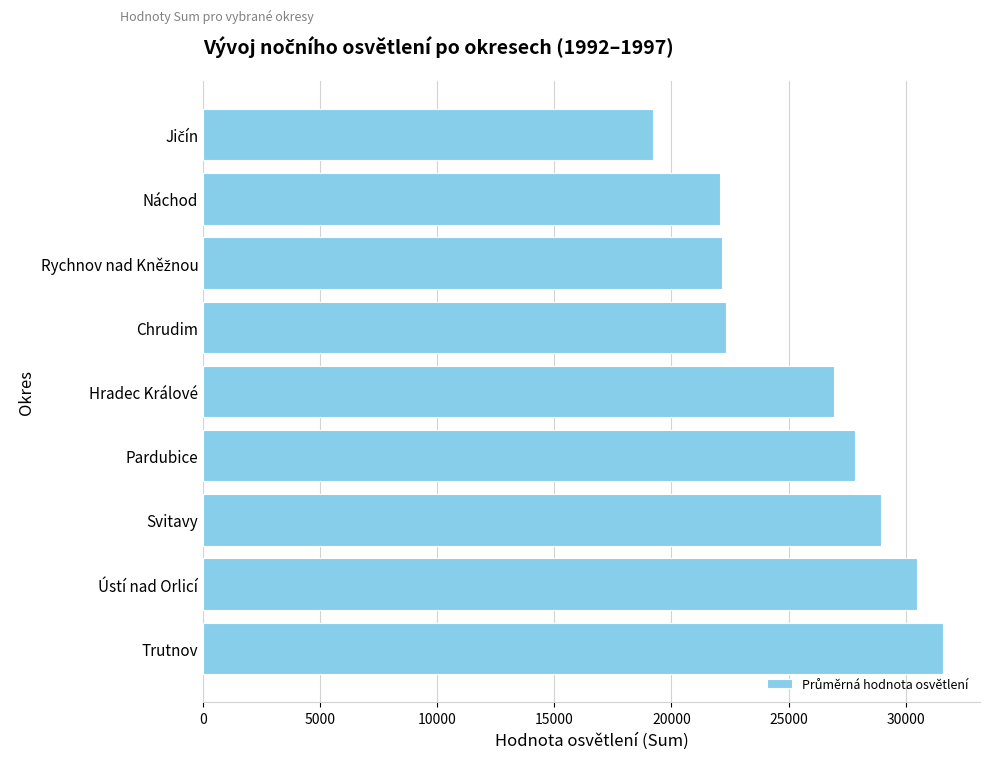

Count the number of data series in this chart.

1